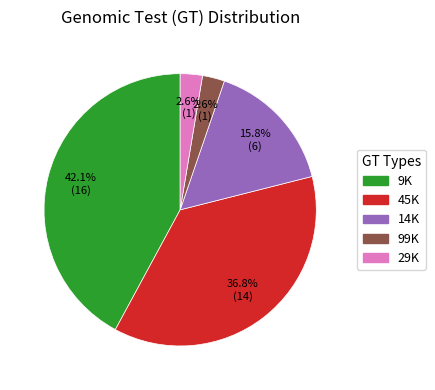

To the nearest percent, what is the average slice percentage?

20%